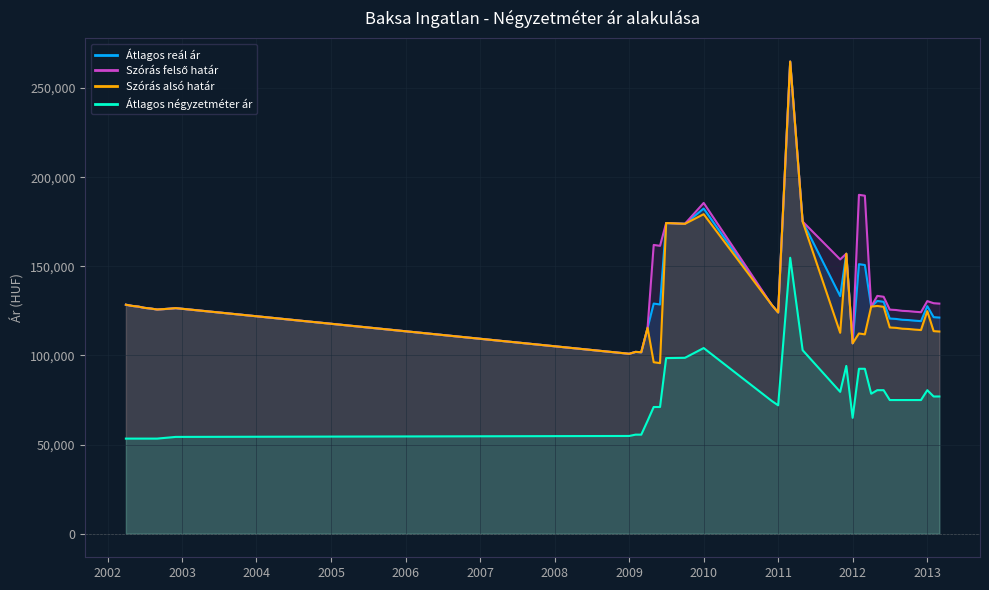

List the series in order of their peak value, highest first.

Átlagos reál ár, Szórás felső határ, Szórás alsó határ, Átlagos négyzetméter ár